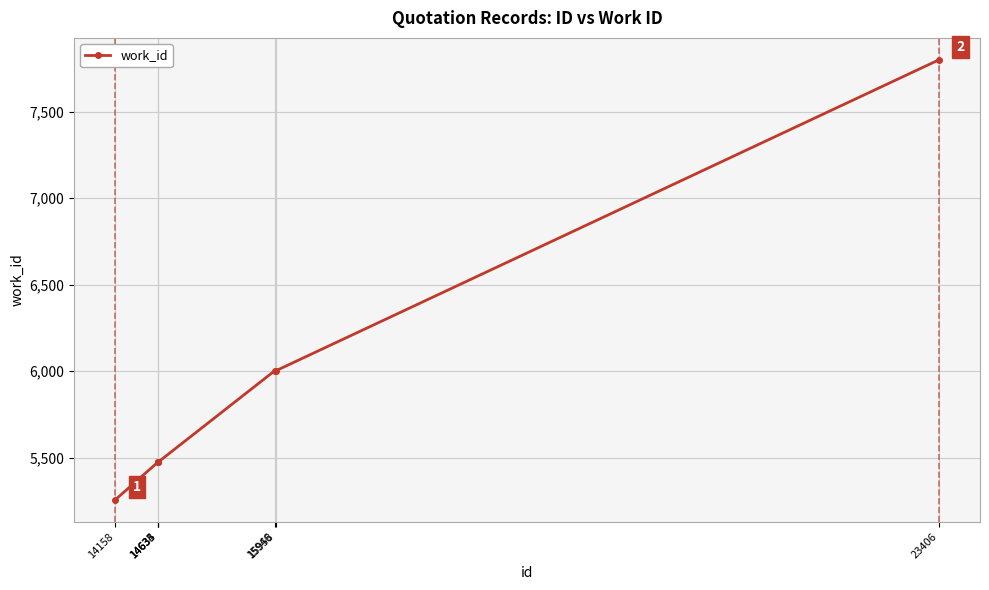

Approximately how many times larger is the value at 15946 compared to 14635?

1.1